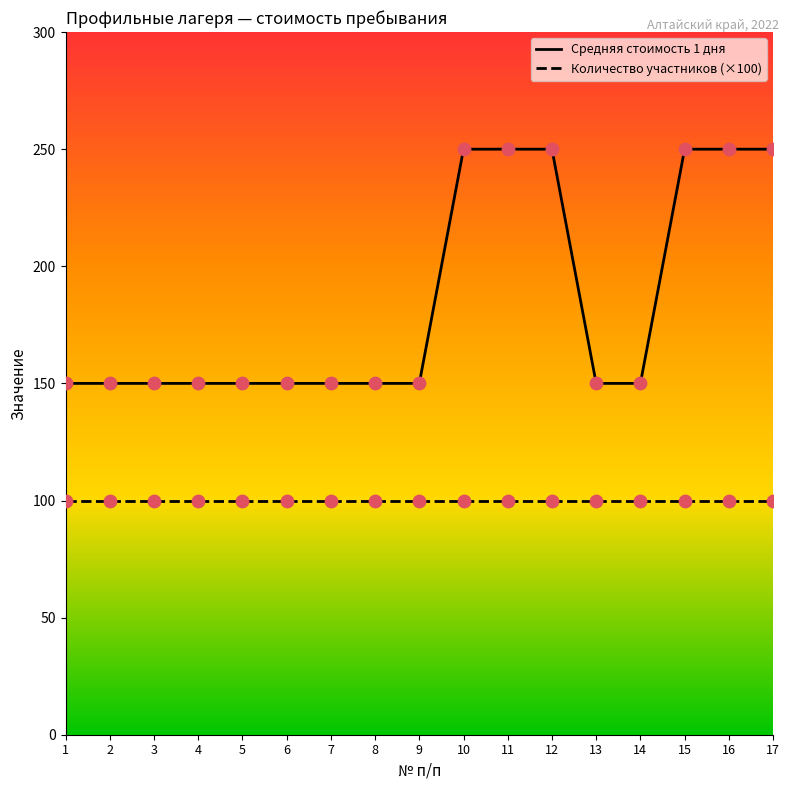

Is the value of Количество участников (×100) at 7 greater than the value of Средняя стоимость 1 дня at 13?

No